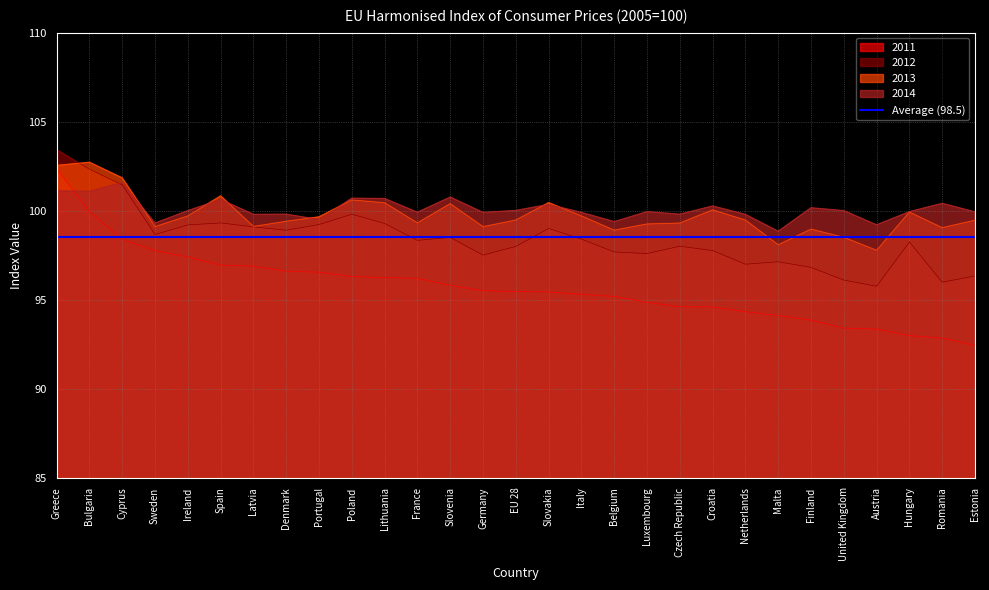

Is the value of 2012 at Slovenia greater than the value of 2014 at Malta?

No